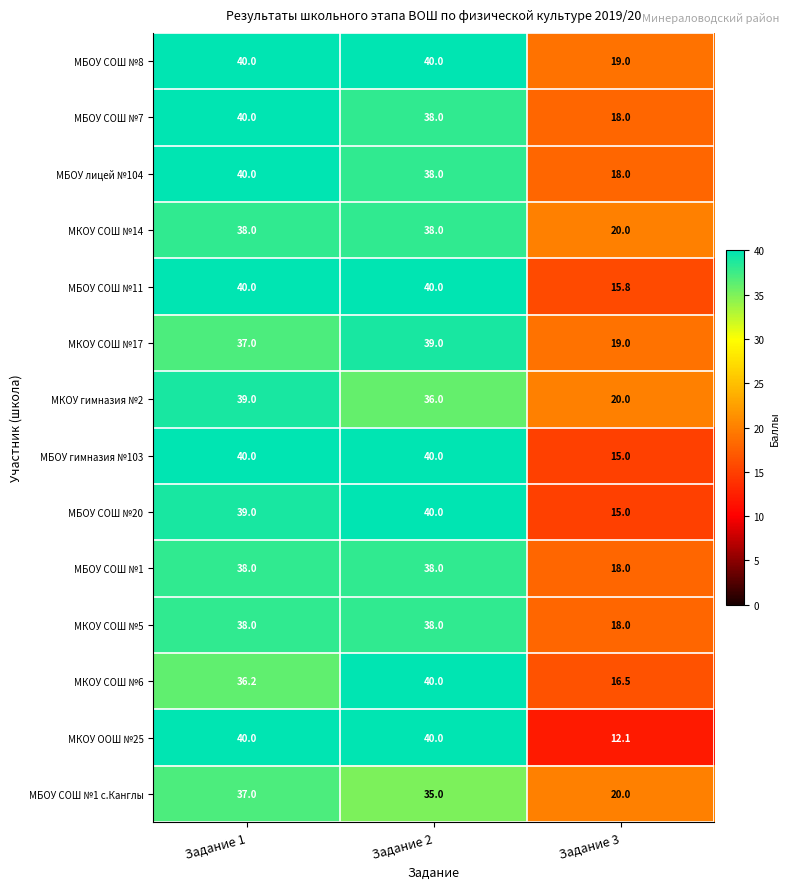

The value of МБОУ СОШ №11 at Задание 2 is 40.0. True or false?

True